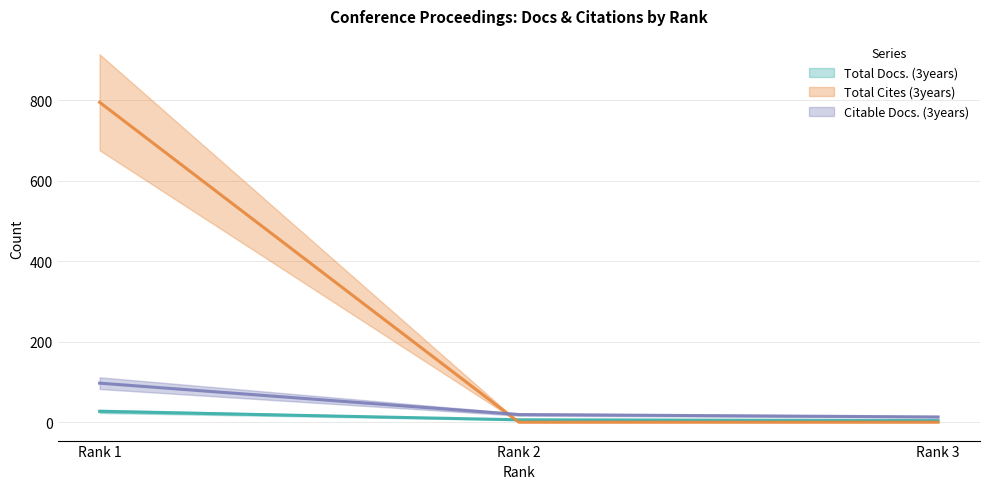

What is the value of the Total Docs. (3years) point at the 2nd from the left?

6